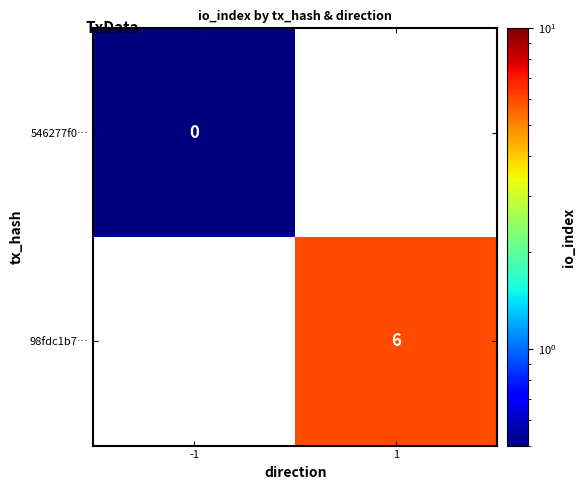

The value of 98fdc1b7… at 1 is 1. True or false?

False